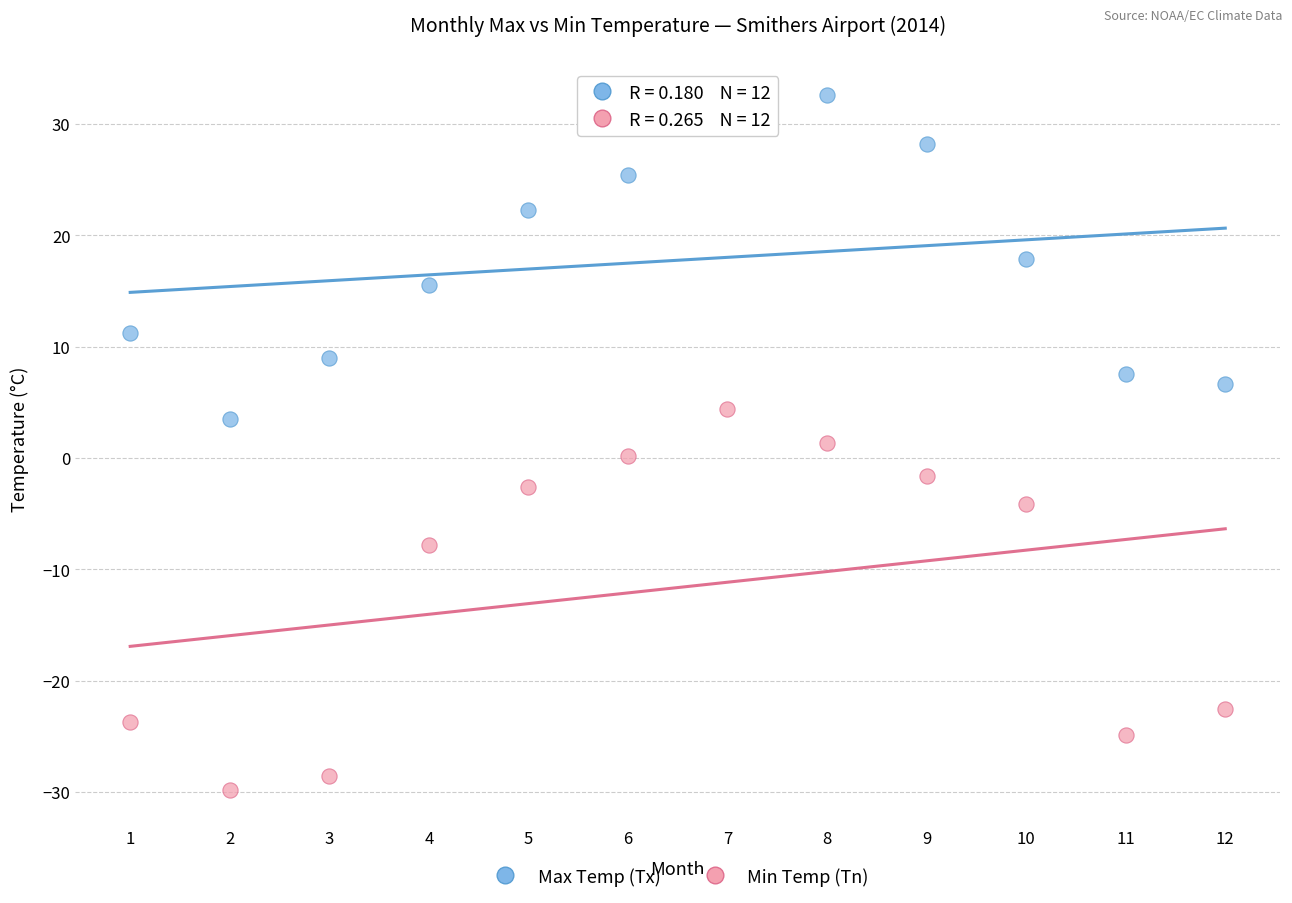

Which series contains the highest Y value?

Max Temp (Tx)